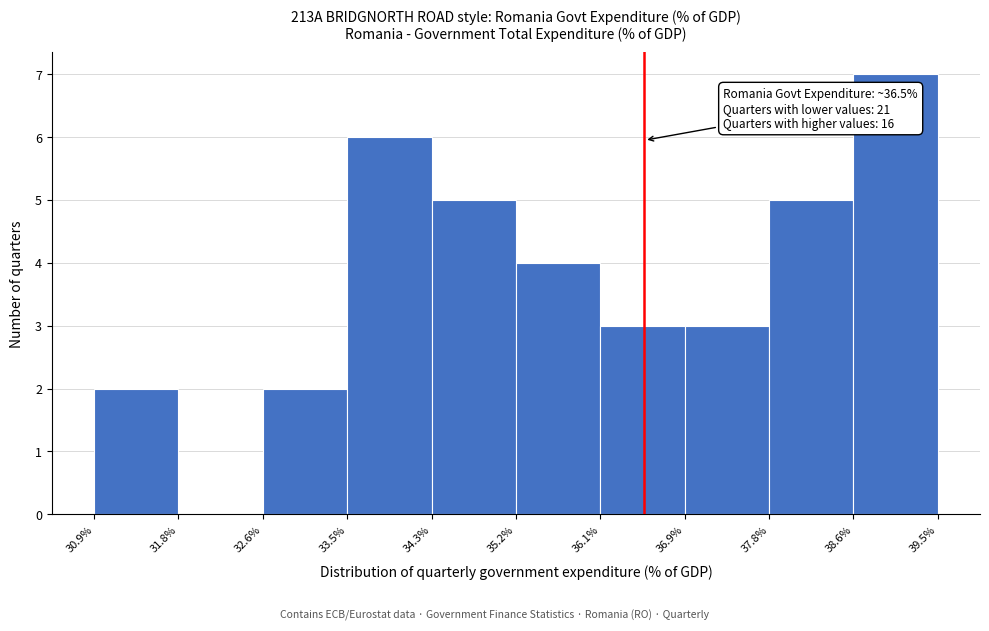

Over which range of the x-axis is the bar tallest?

38.6% to 39.5%